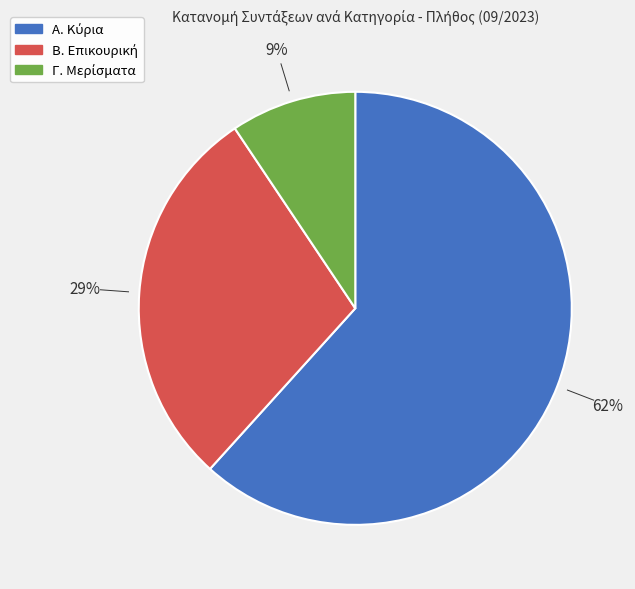

How many segments does this pie chart have?

3